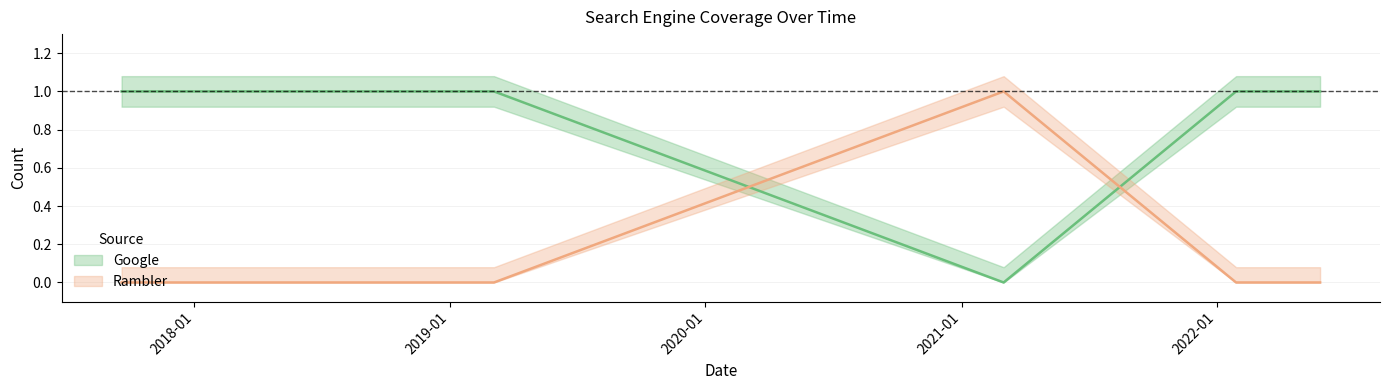

What is the value of the Google point at the 2nd from the left?

1